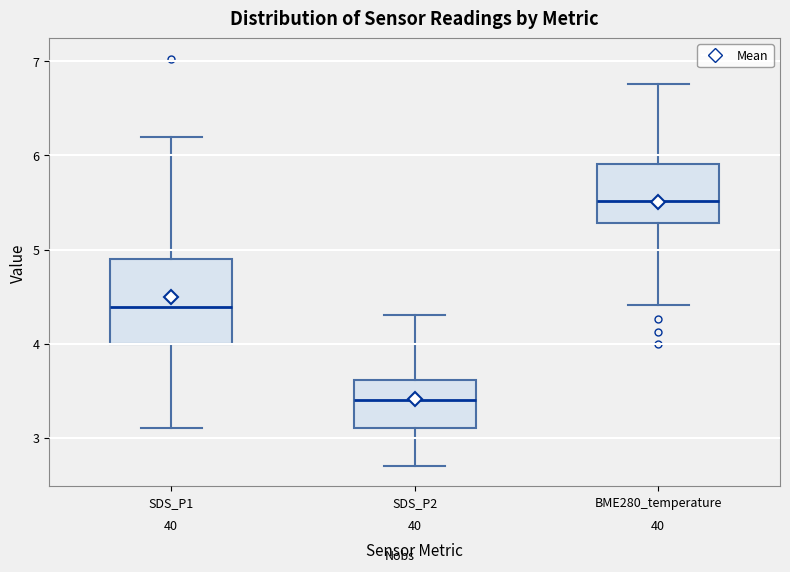

Which box has the highest median line?

BME280_temperature